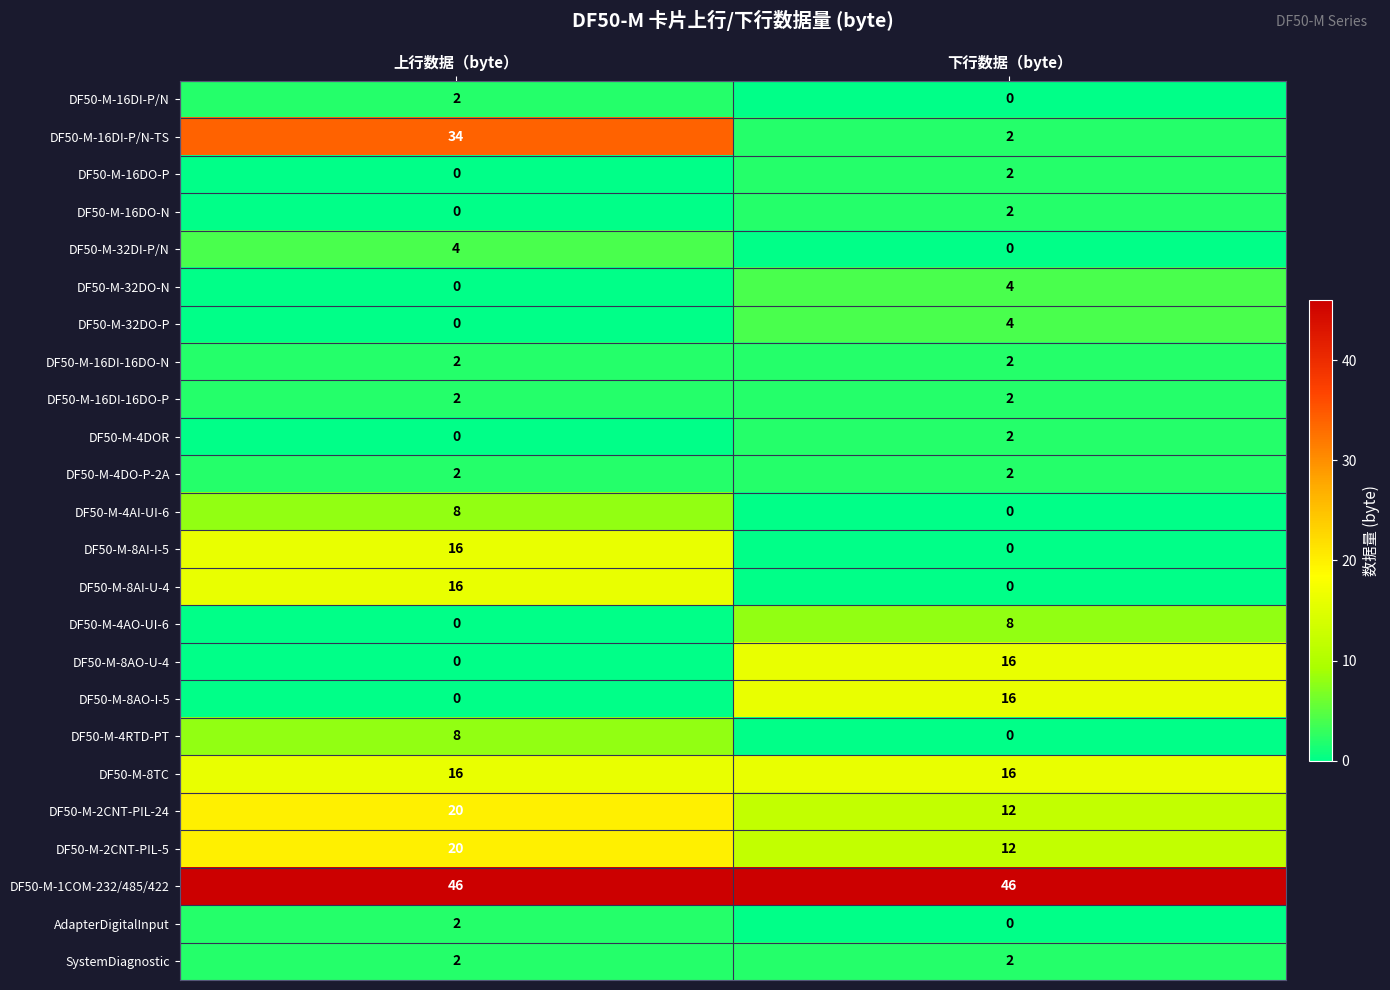

What is the difference between the maximum and minimum values in the DF50-M-2CNT-PIL-24 series?

8